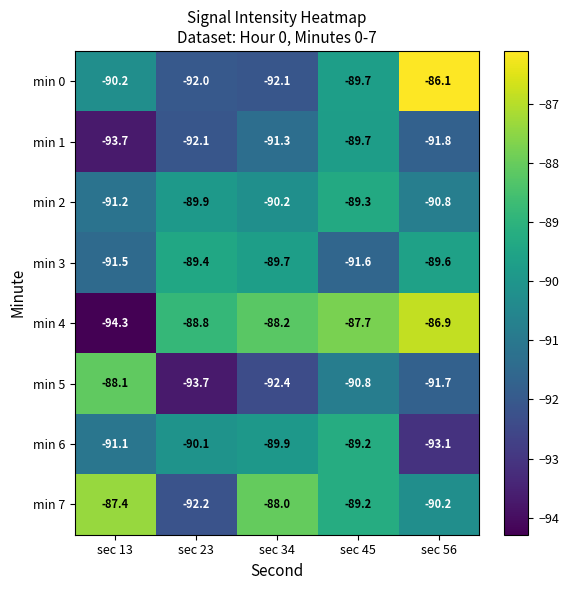

The min 1 series shows -59.9 at sec 13. True or false?

False